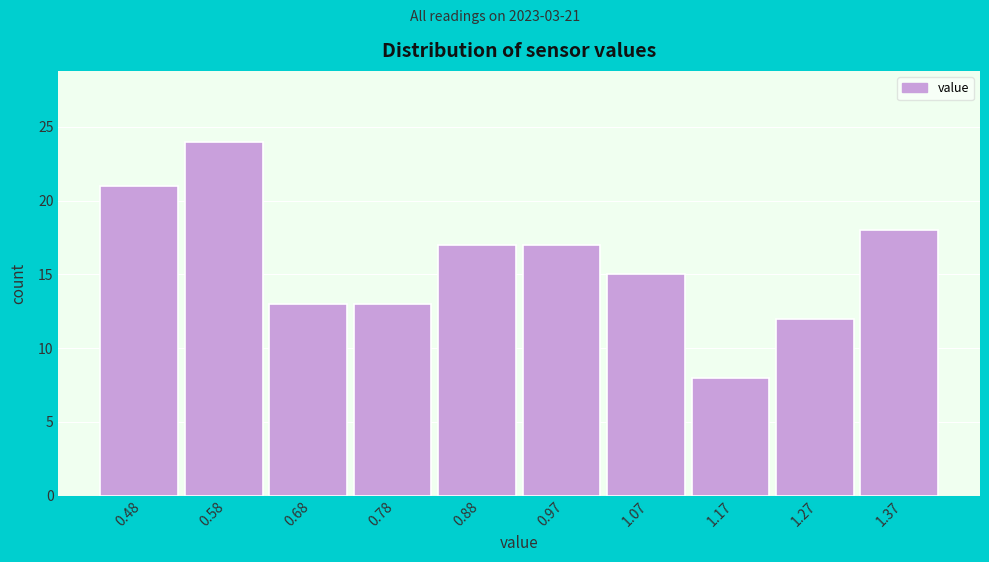

Which range on the x-axis has the tallest bar?

0.529 to 0.628